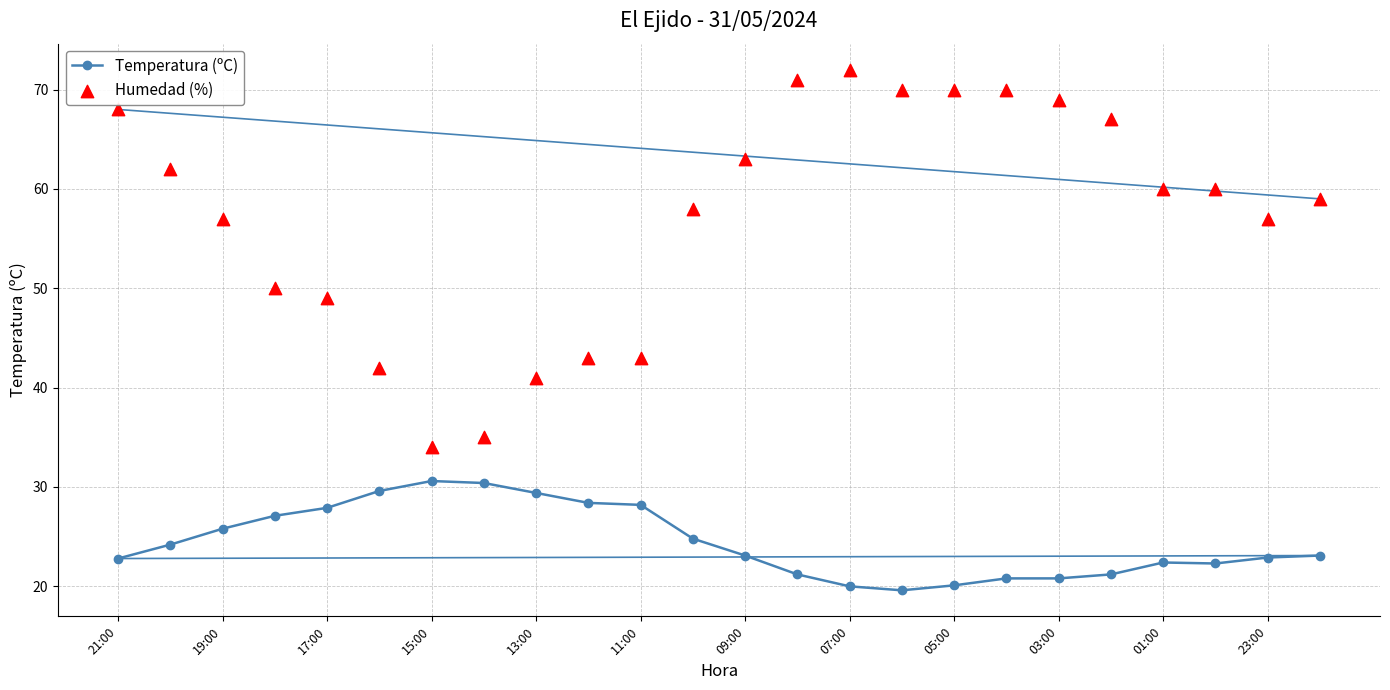

Which series contains the highest Y value?

Humedad (%)